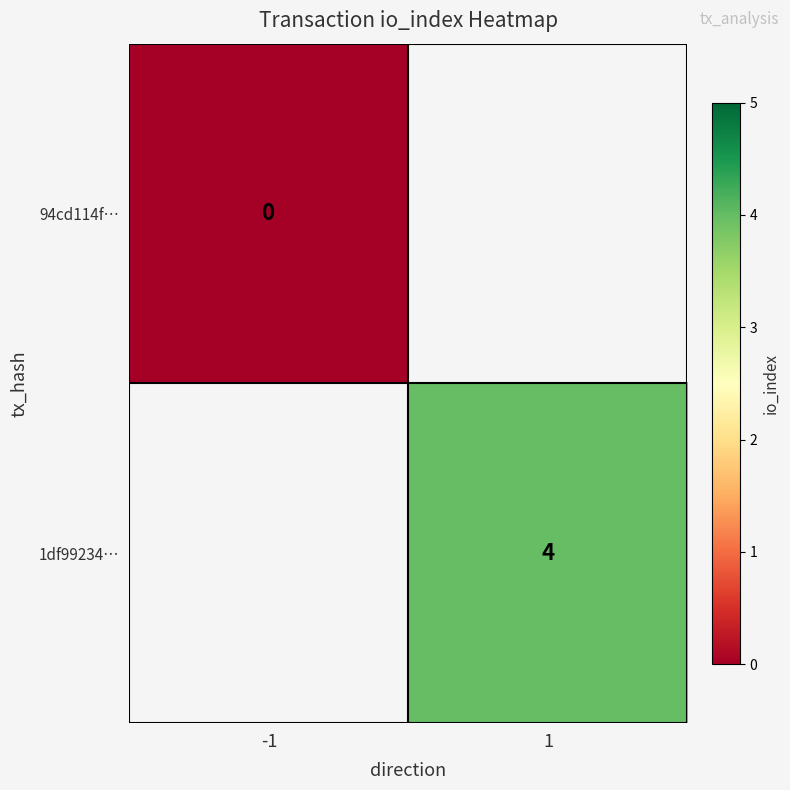

The value of 1df99234… at 1 is 4. True or false?

True